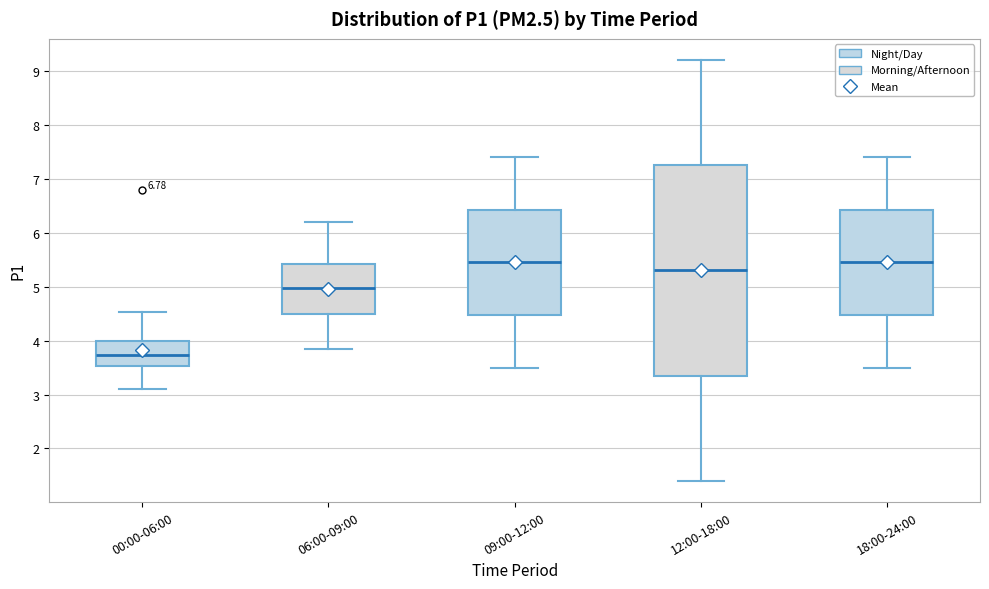

Reading left to right, transcribe this box plot: for each box, give where its median line is, the range the box spans, and where its two whiskers end, as read against the y-axis. The values are not printed on the chart, so give them approximately, as read against the axis.

00:00-06:00: median 3.7, box 3.5 to 4.0, whiskers 3.1 to 4.5
06:00-09:00: median 5.0, box 4.5 to 5.4, whiskers 3.9 to 6.2
09:00-12:00: median 5.5, box 4.5 to 6.4, whiskers 3.5 to 7.4
12:00-18:00: median 5.3, box 3.4 to 7.3, whiskers 1.4 to 9.2
18:00-24:00: median 5.5, box 4.5 to 6.4, whiskers 3.5 to 7.4